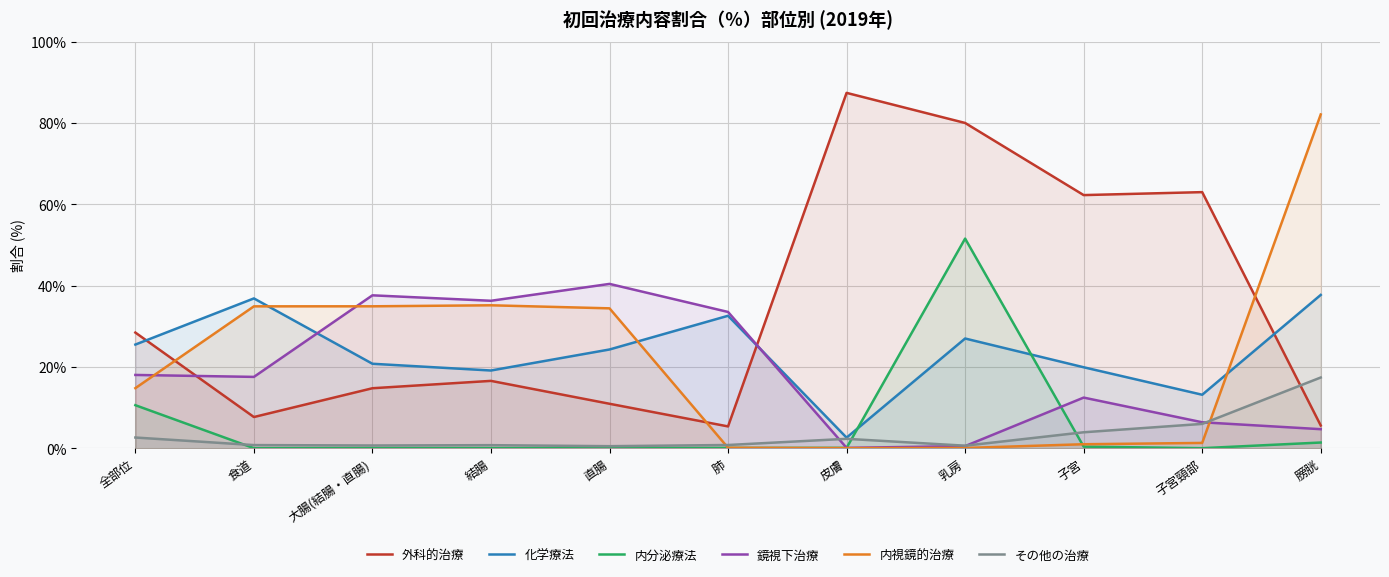

What is the maximum value shown in the chart?

87.4